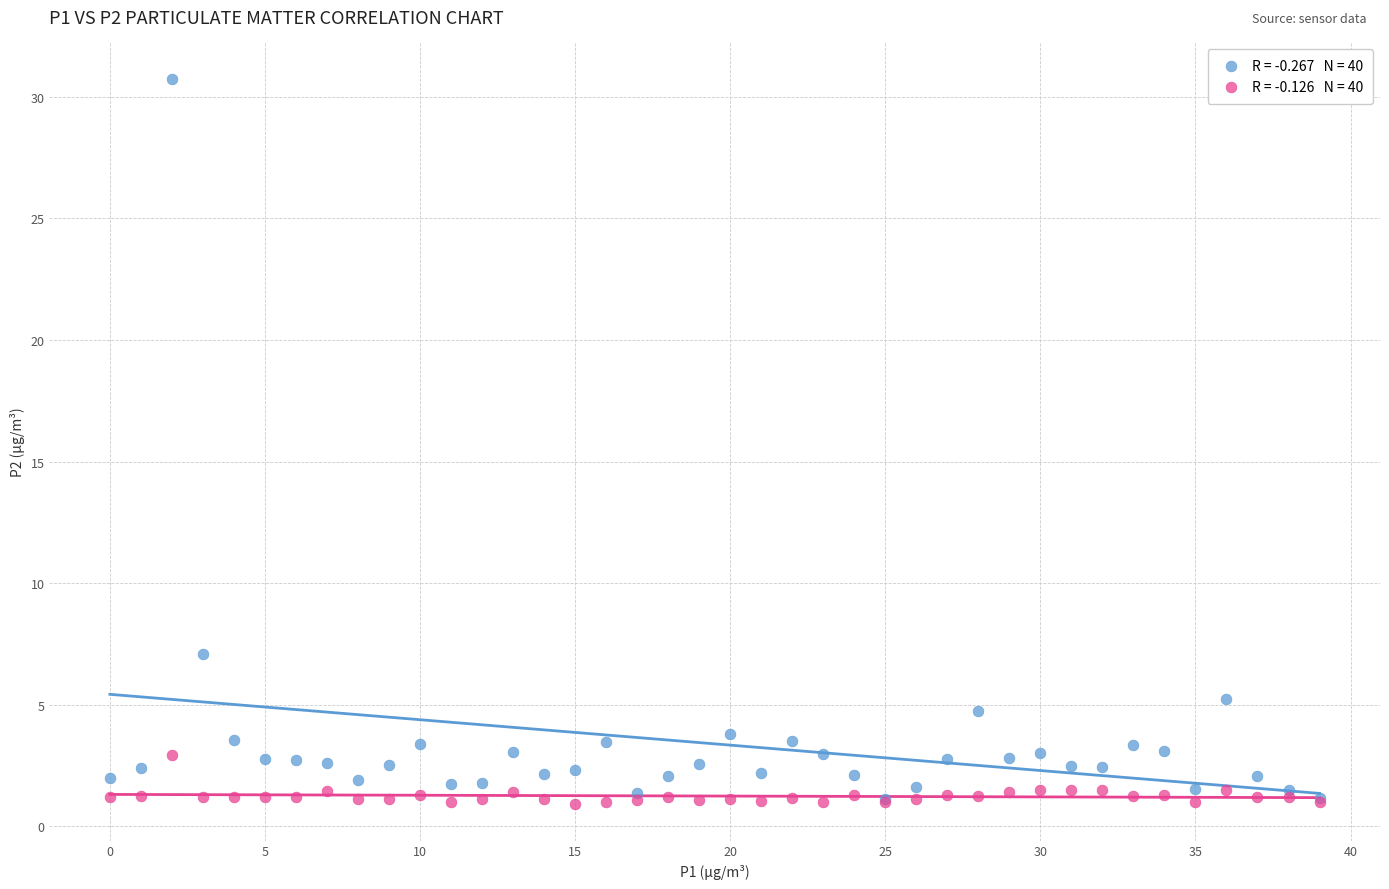

Across all series, what Y value is closest to 15?

7.1